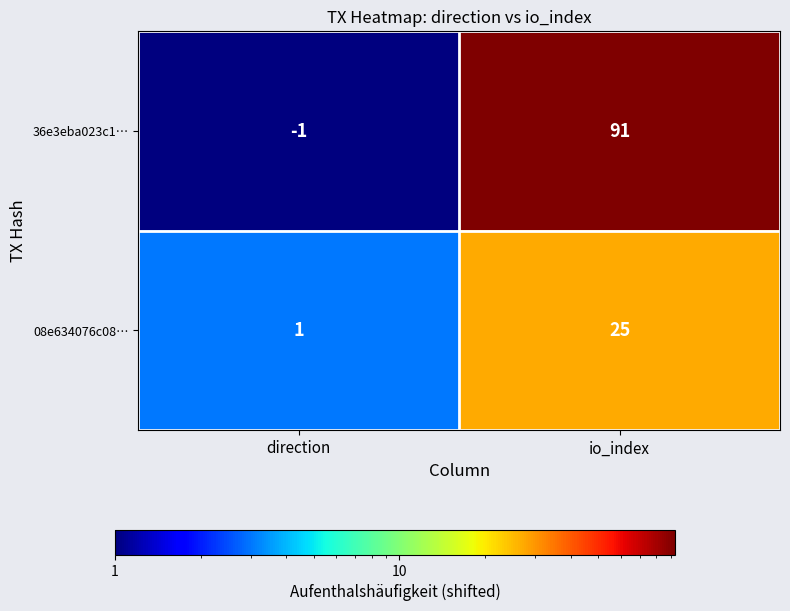

At which category does the chart reach its peak across all series?

io_index